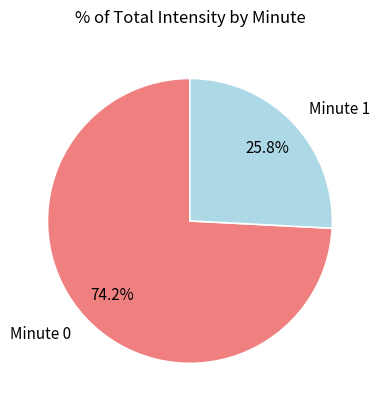

Count the number of slices in the pie.

2